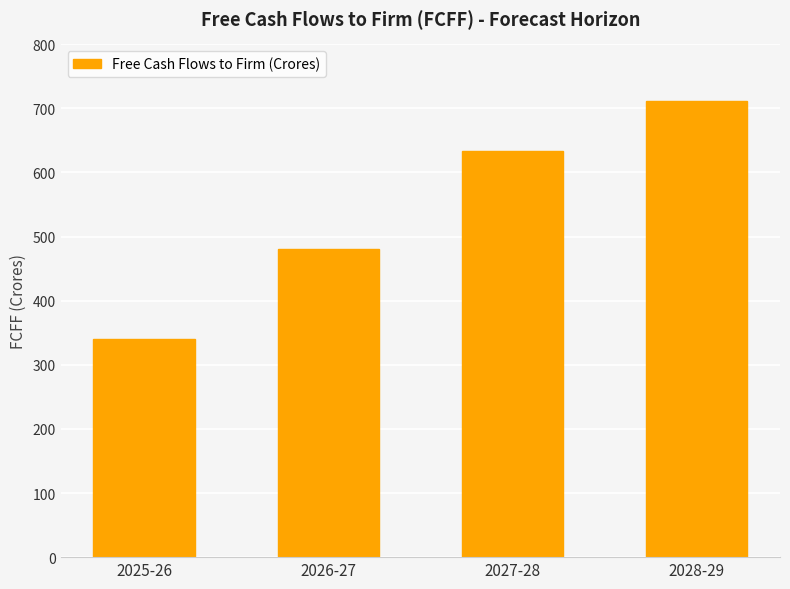

How many bars are there in total?

4